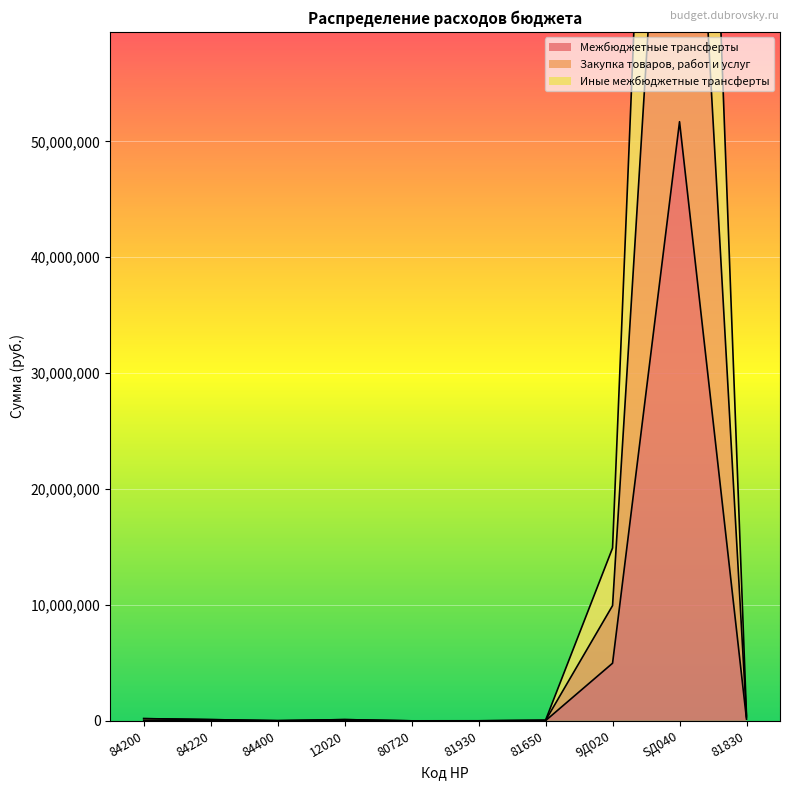

At which label does Межбюджетные трансферты first exceed 5000?

81650